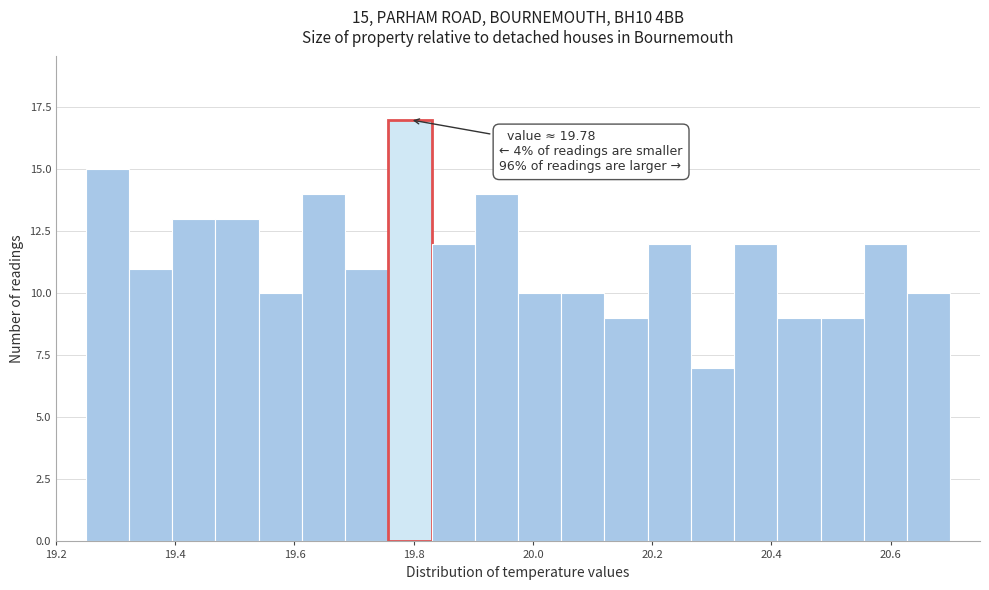

Read against the x-axis, roughly where is the centre of the tallest bar?

19.80